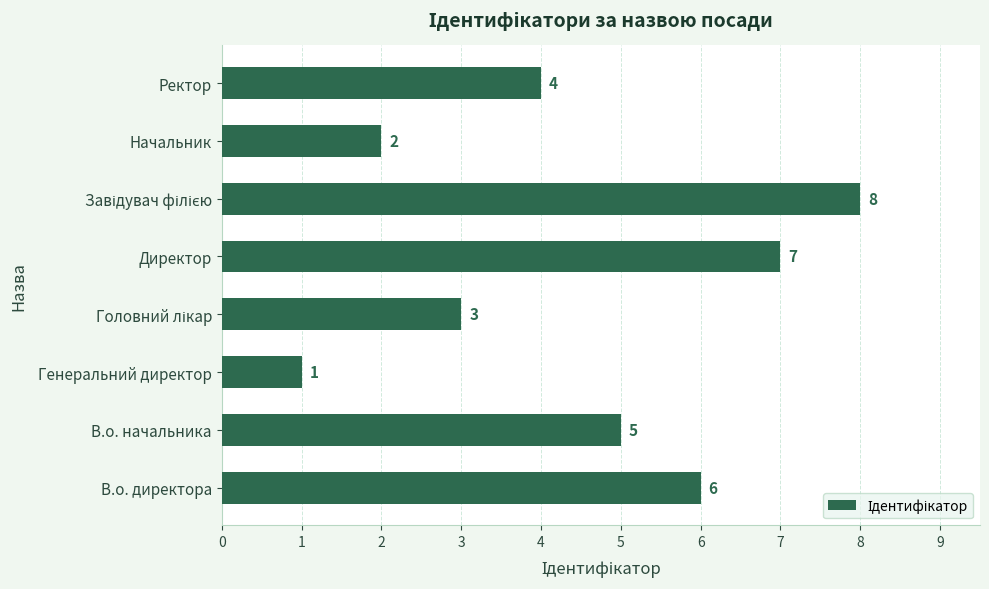

What is the change in value from Генеральний директор to Директор?

+6